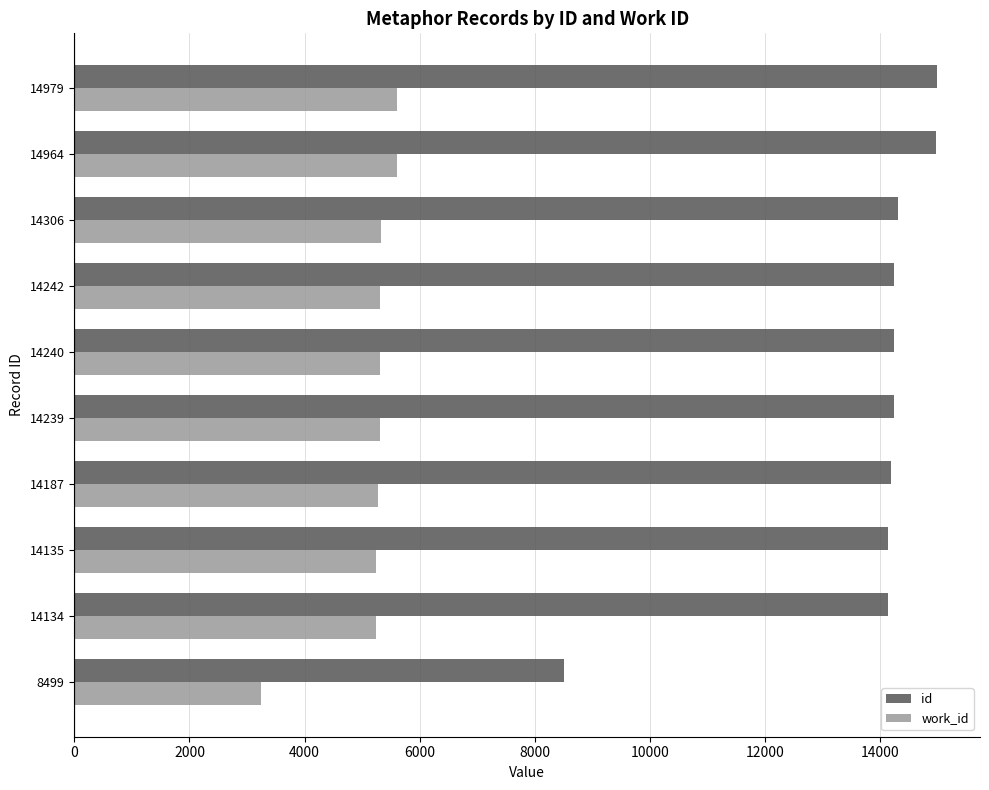

List the series in order of their overall mean, lowest first.

work_id, id